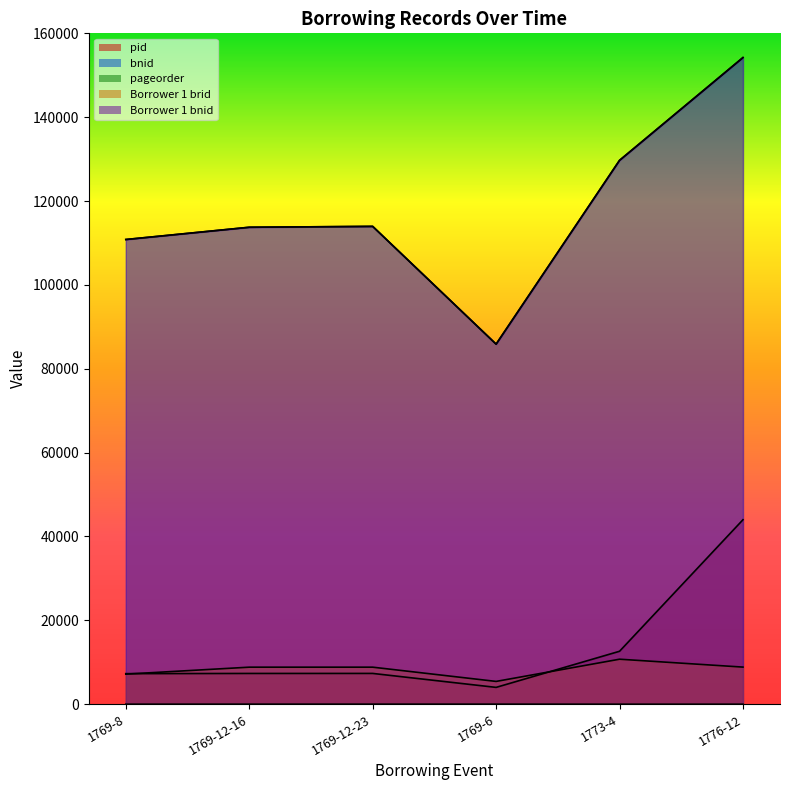

At which category is the sum across all series the highest?

1776-12